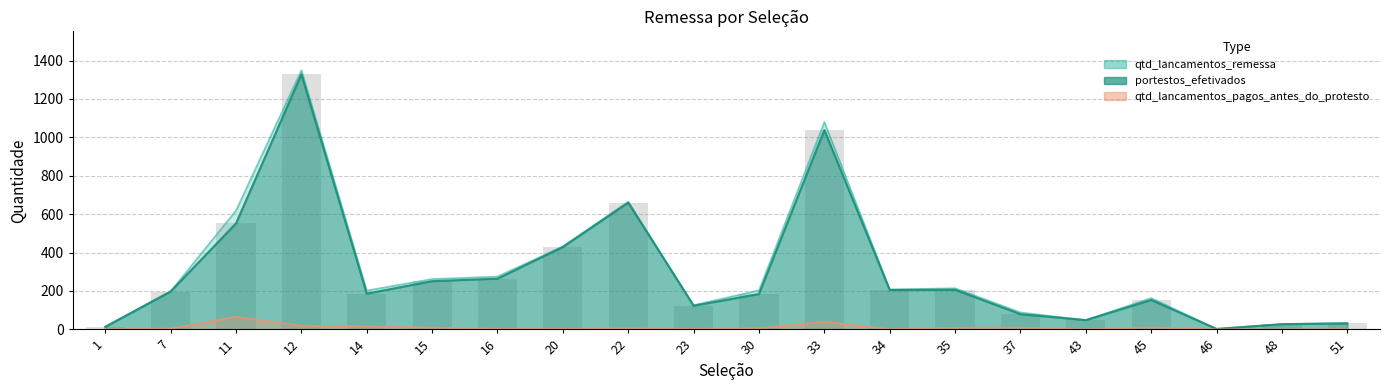

The value of portestos_efetivados at 45 is 69. True or false?

False